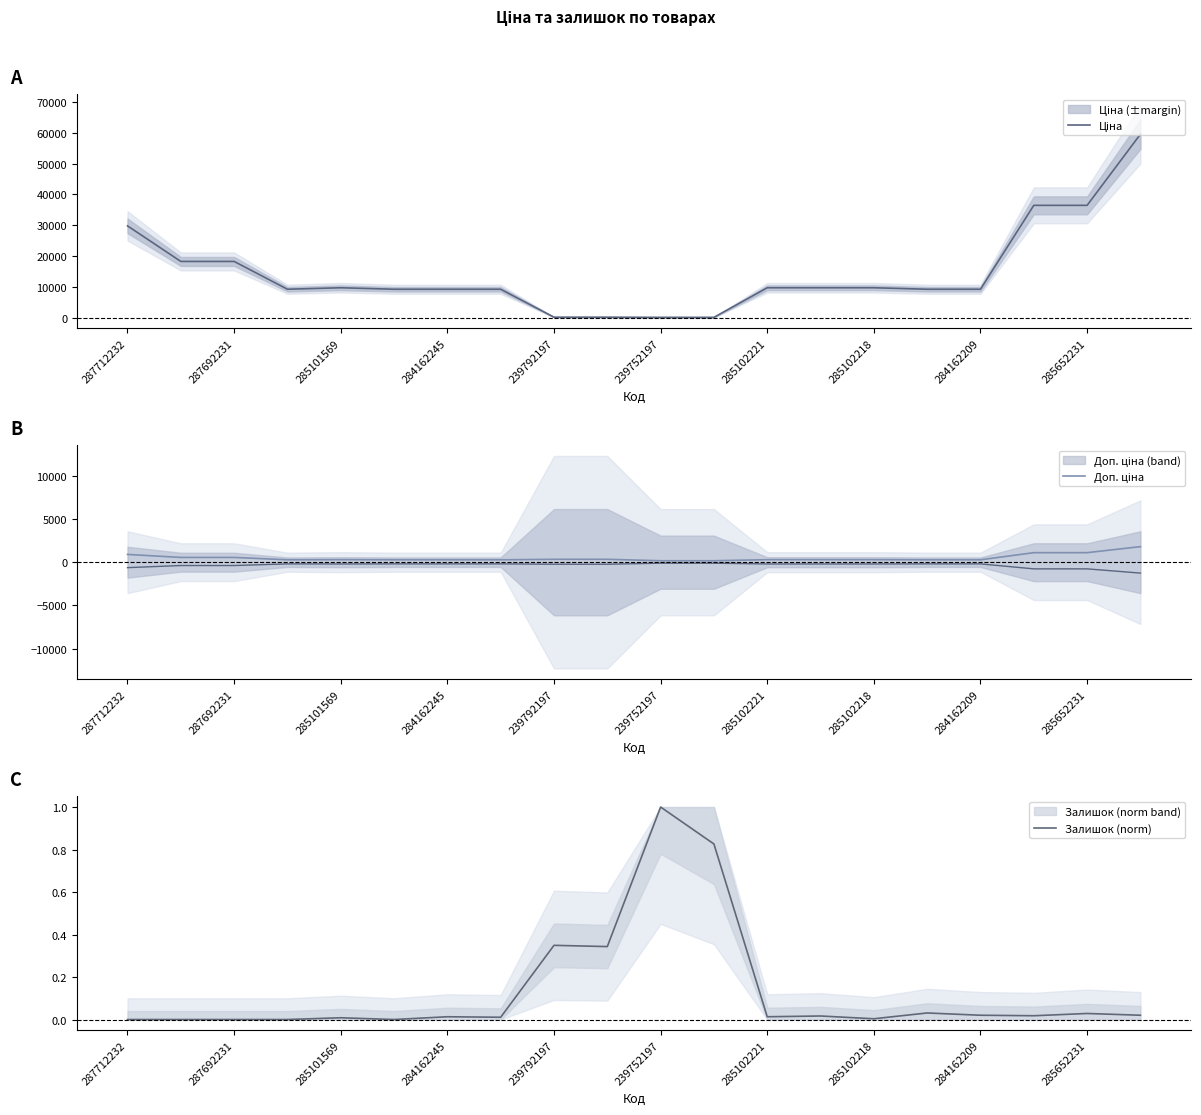

In Залишок (norm), how many points are lower than both neighbors (excluding endpoints)?

6